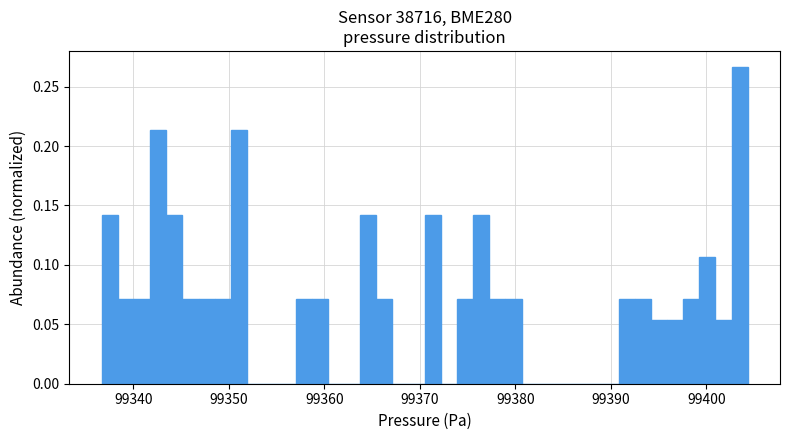

Read against the x-axis, roughly where is the centre of the tallest bar?

99403